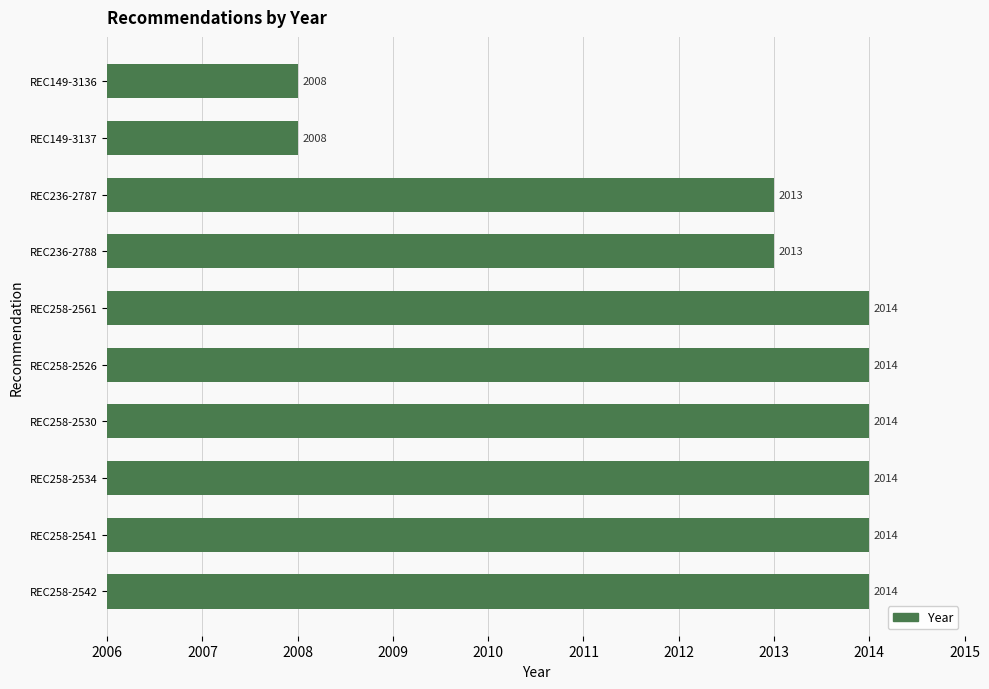

What is the ratio of the value at REC258-2530 to the value at REC258-2542?

1.0